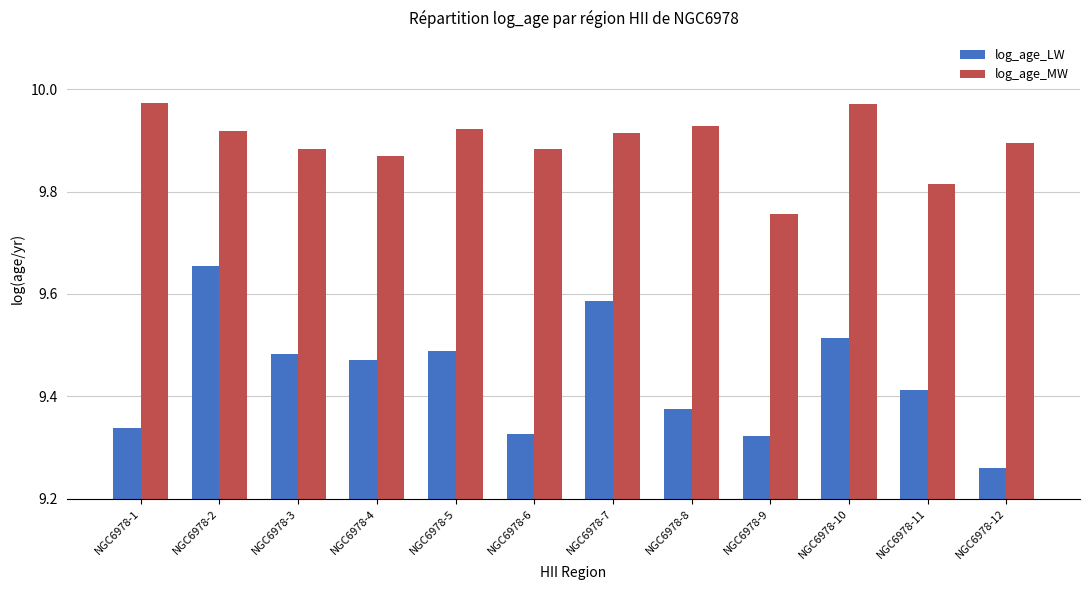

List the series in order of their peak value, highest first.

log_age_MW, log_age_LW